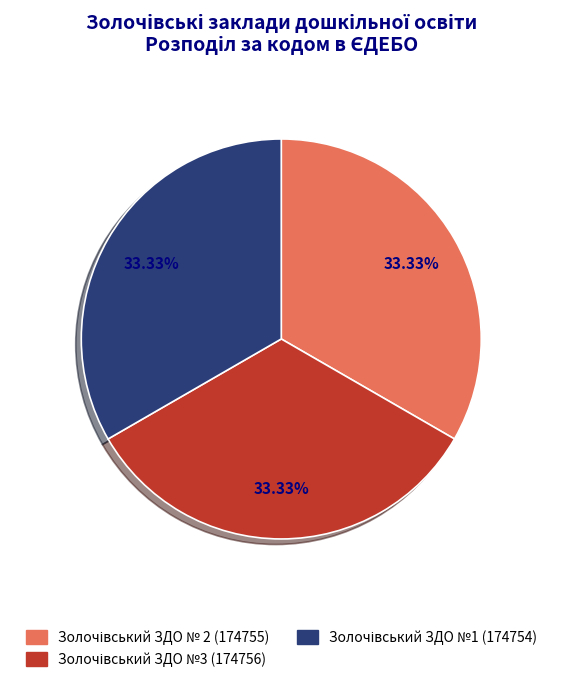

To the nearest percent, what is the average slice percentage?

33%